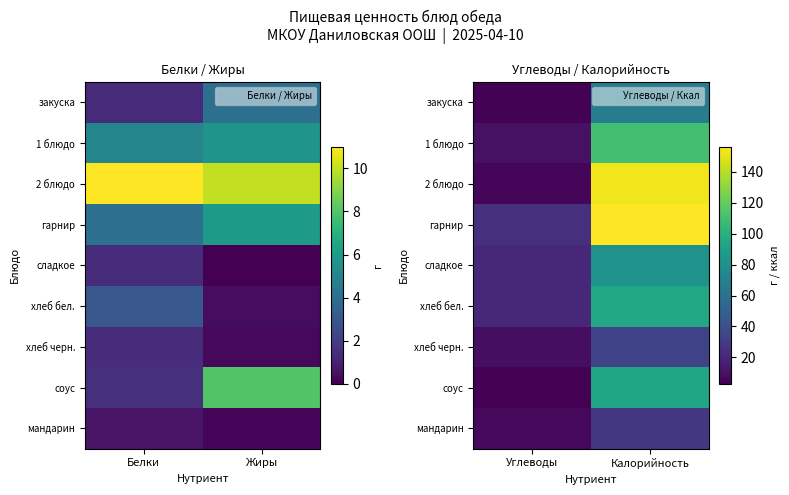

Which has a higher value, Углеводы or Калорийность?

Калорийность